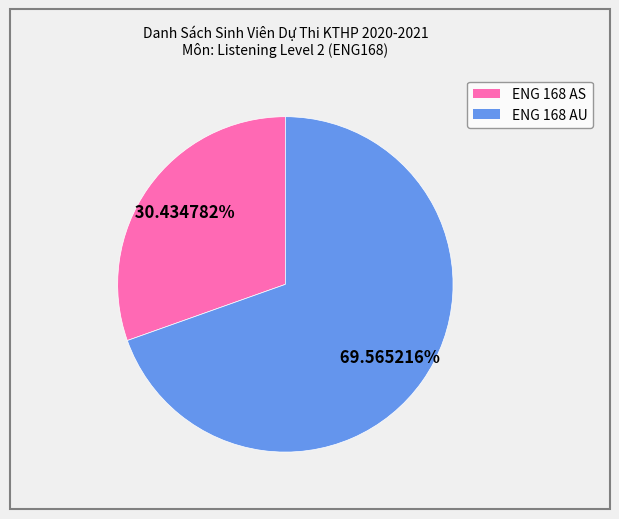

To the nearest percent, what is the difference between the ENG 168 AU and ENG 168 AS slice percentages?

39%